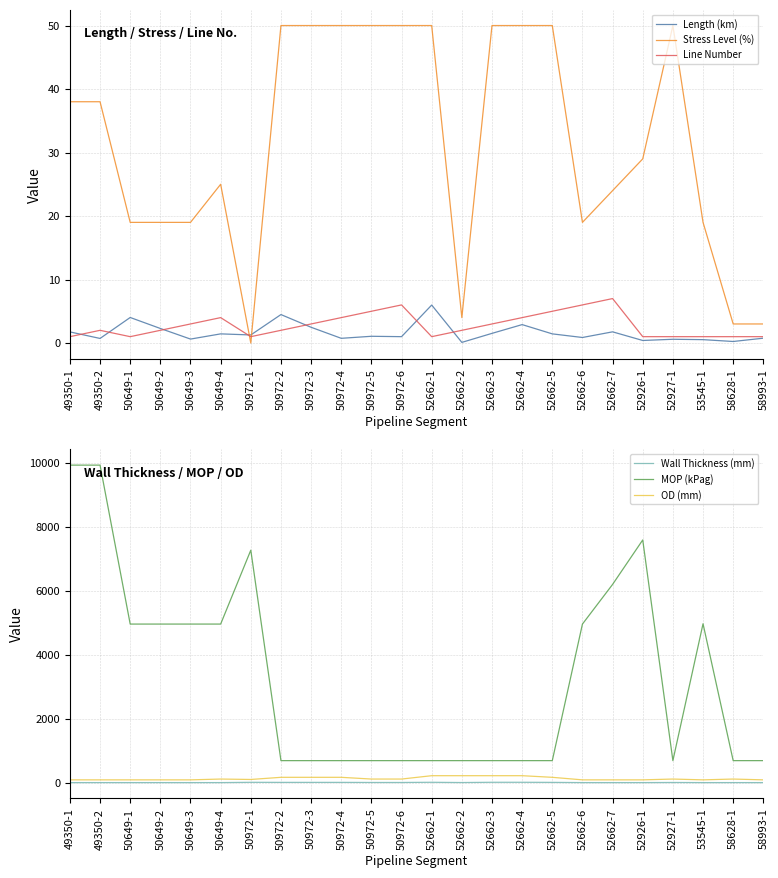

After their last crossing, which series has the higher values: Line Number or Stress Level (%)?

Stress Level (%)